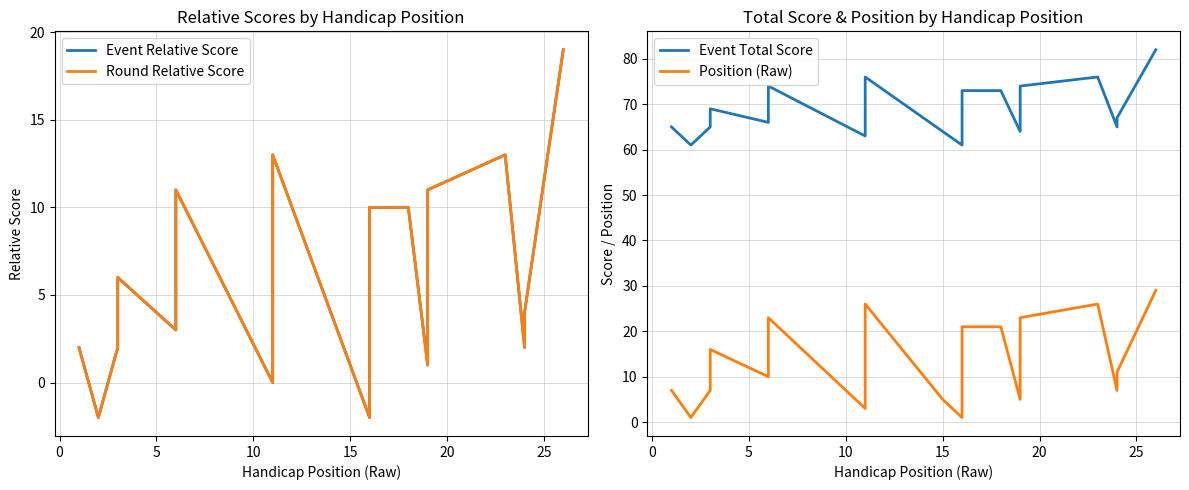

Count the number of categories in the chart.

26